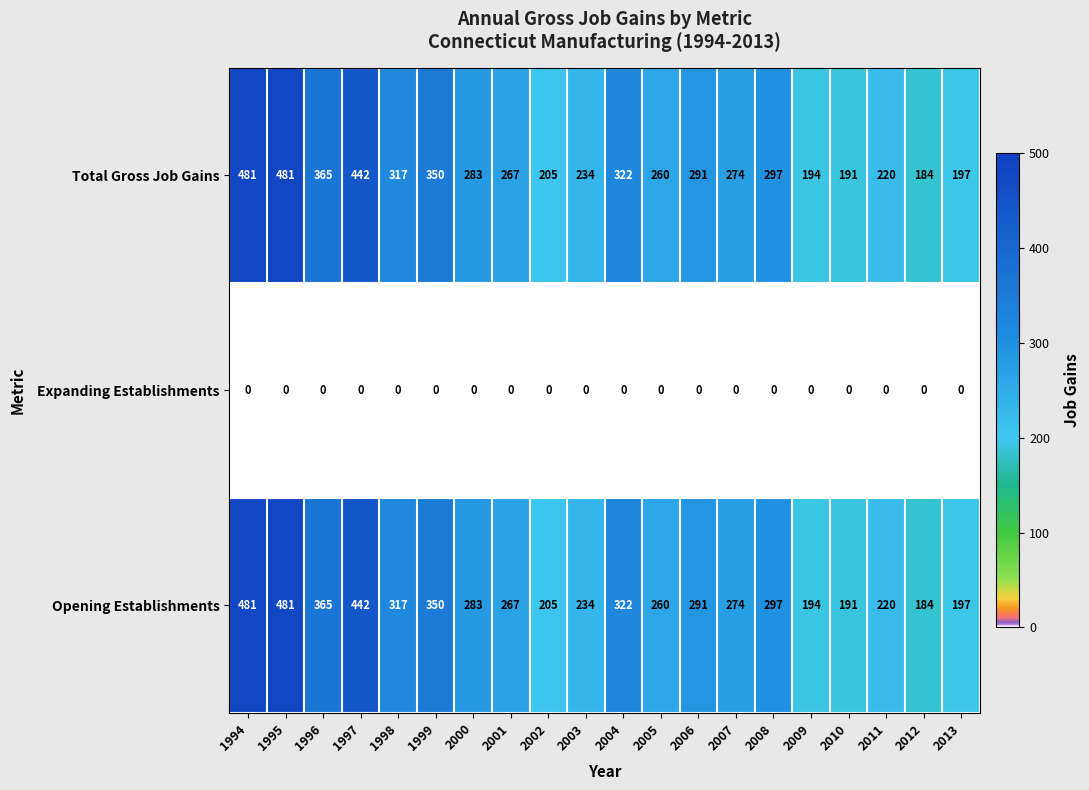

What is the spread (max minus min) of values at 2003?

234